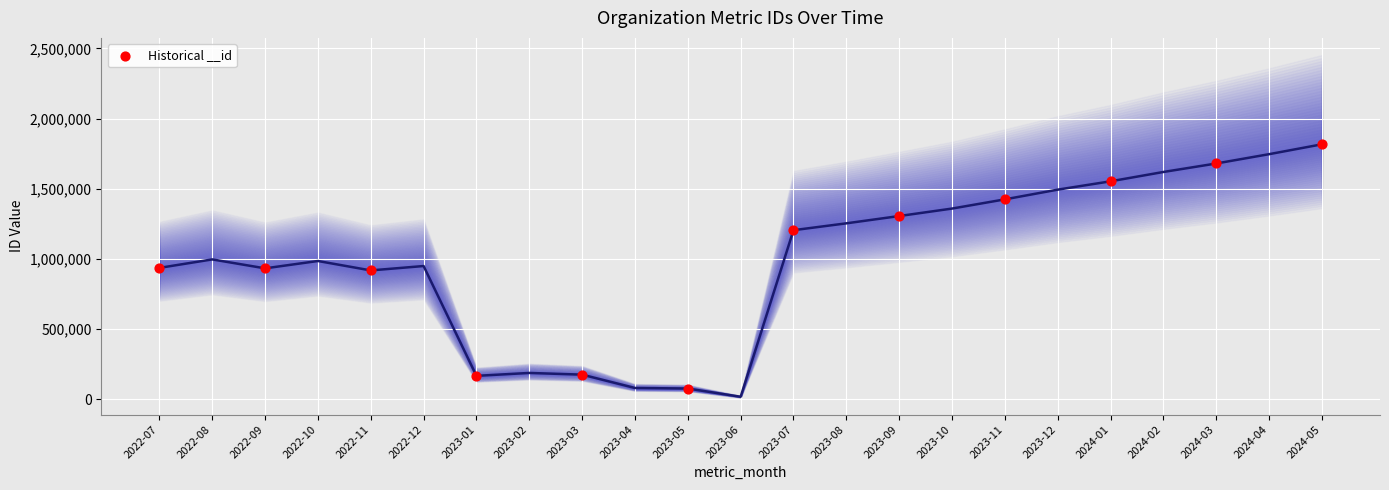

What is the average Y value?

1016801